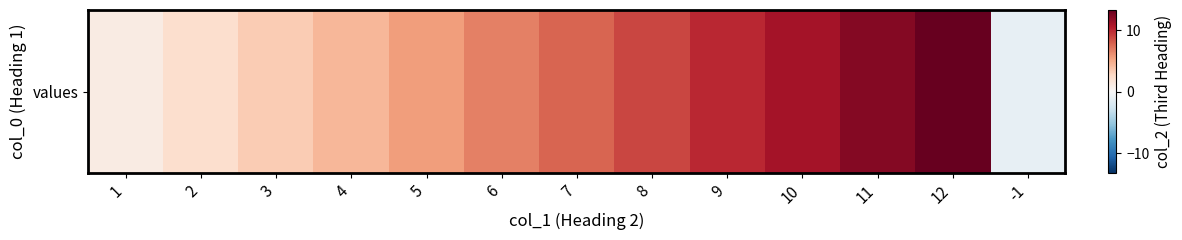

Between 5 and 10, which is larger?

10